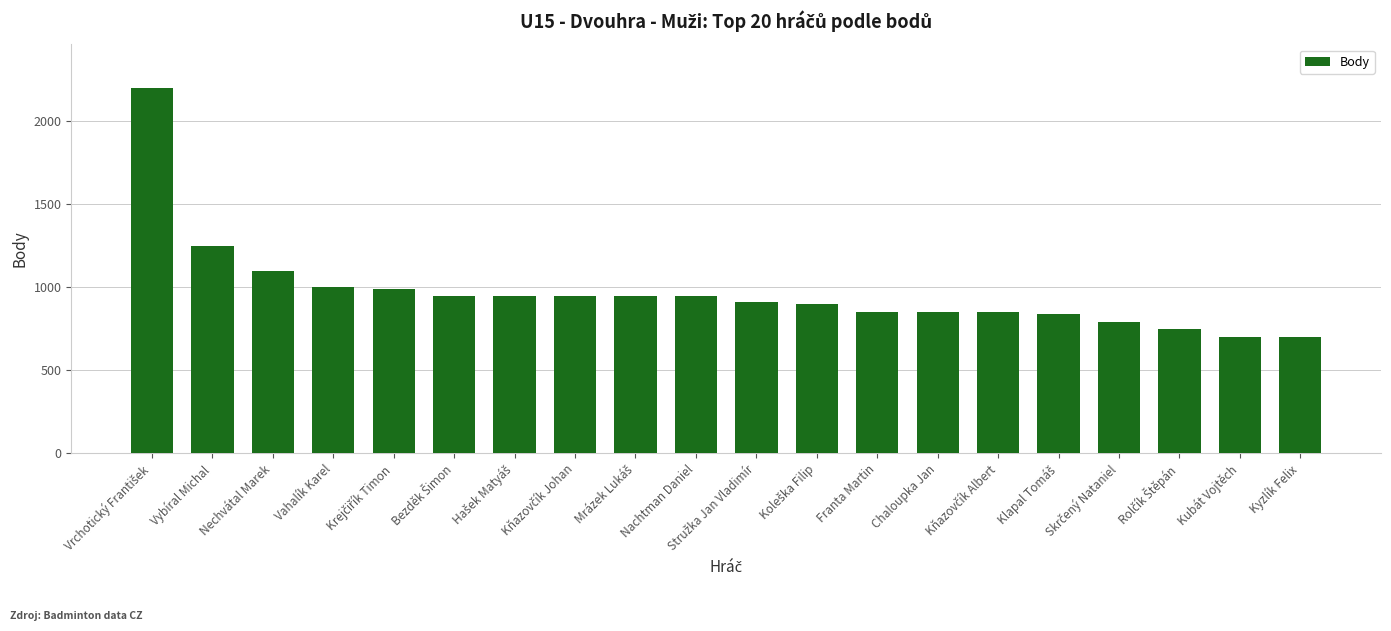

What position from the left is Vybíral Michal?

2